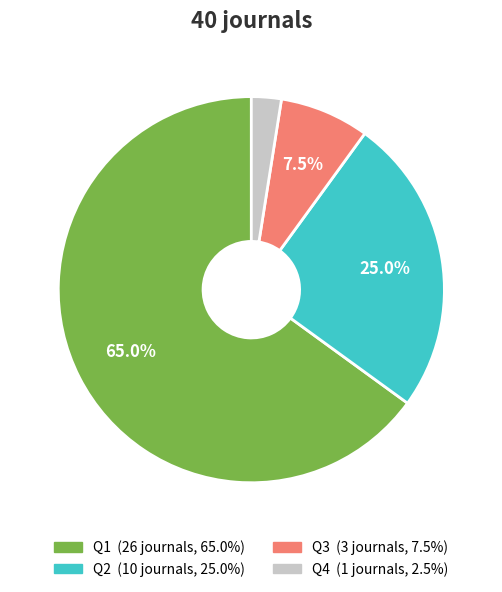

How many segments does this pie chart have?

4